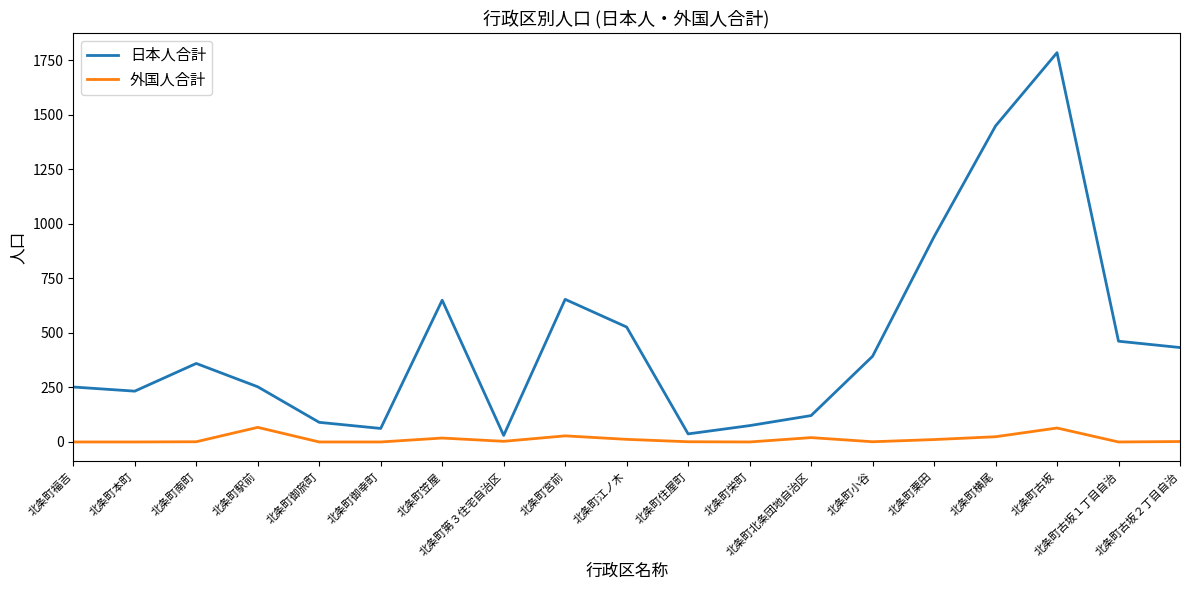

The 日本人合計 series shows 1785 at 北条町古坂. True or false?

True